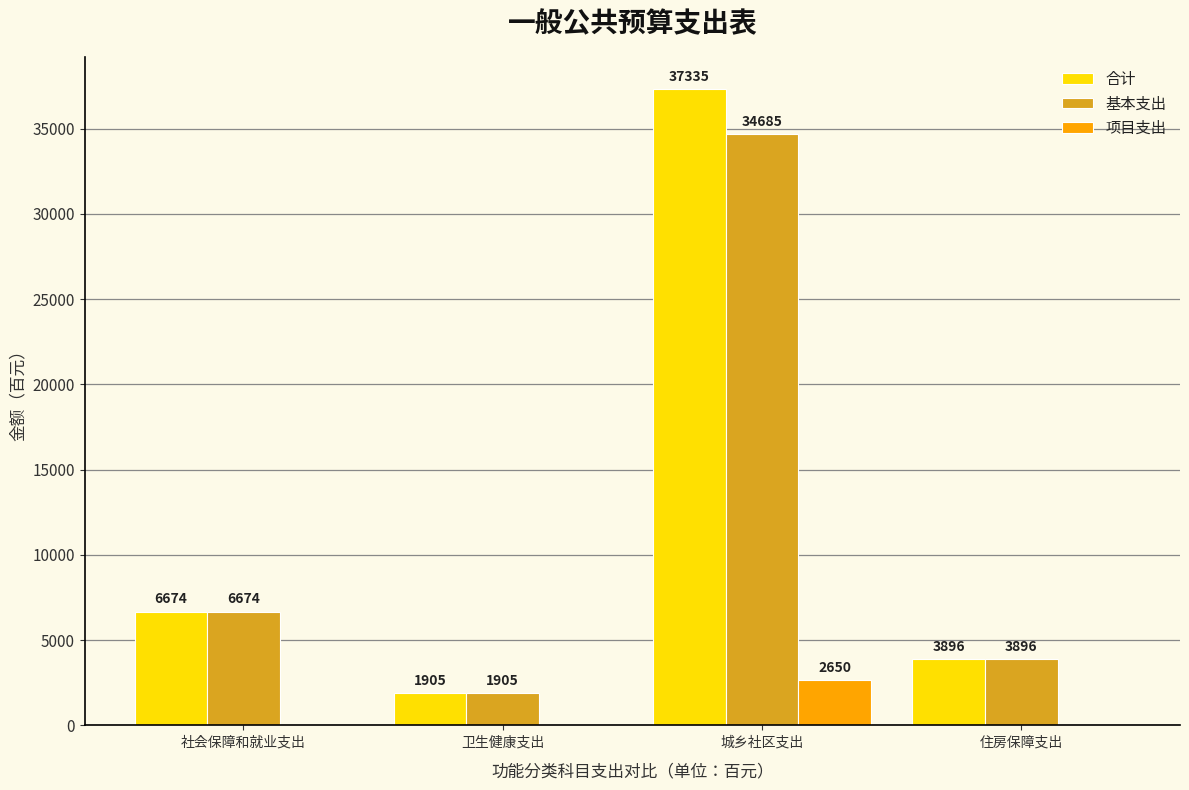

At which label does 基本支出 reach its peak?

城乡社区支出